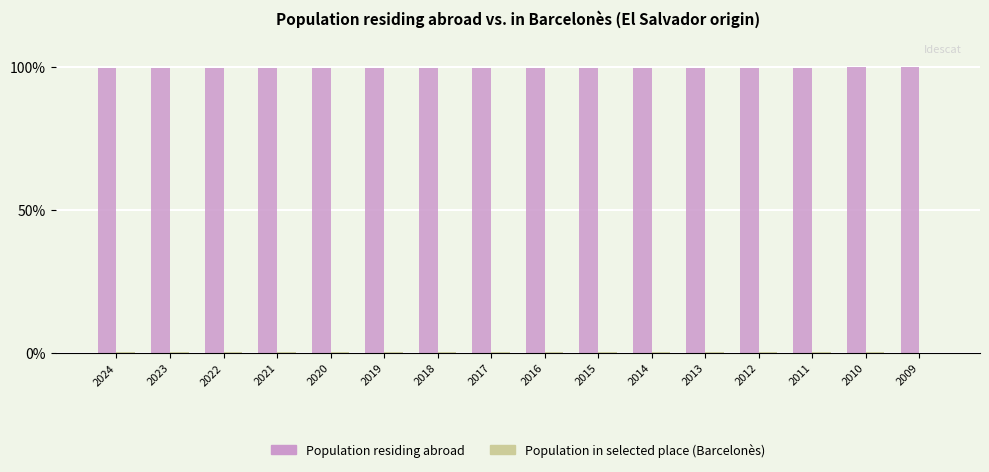

Which series has the largest total across all categories?

Population residing abroad